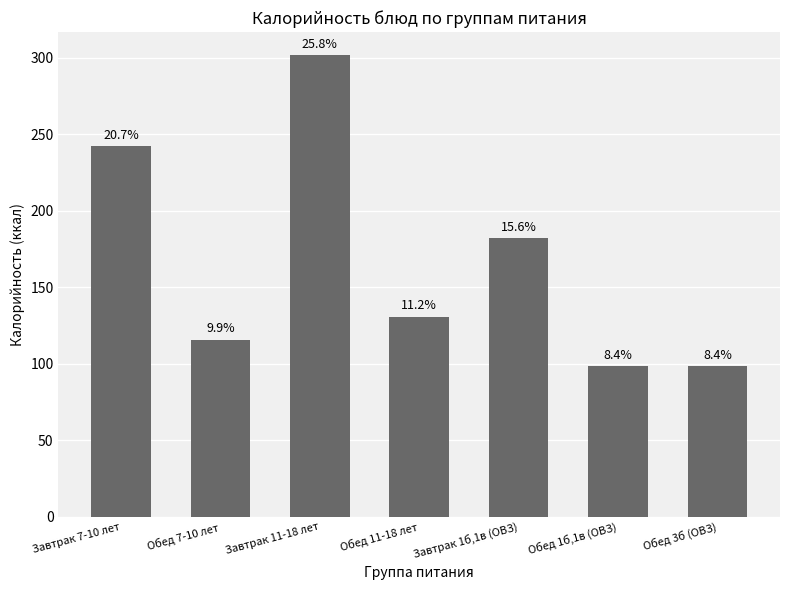

What value does the data have at Завтрак 11-18 лет?

301.8